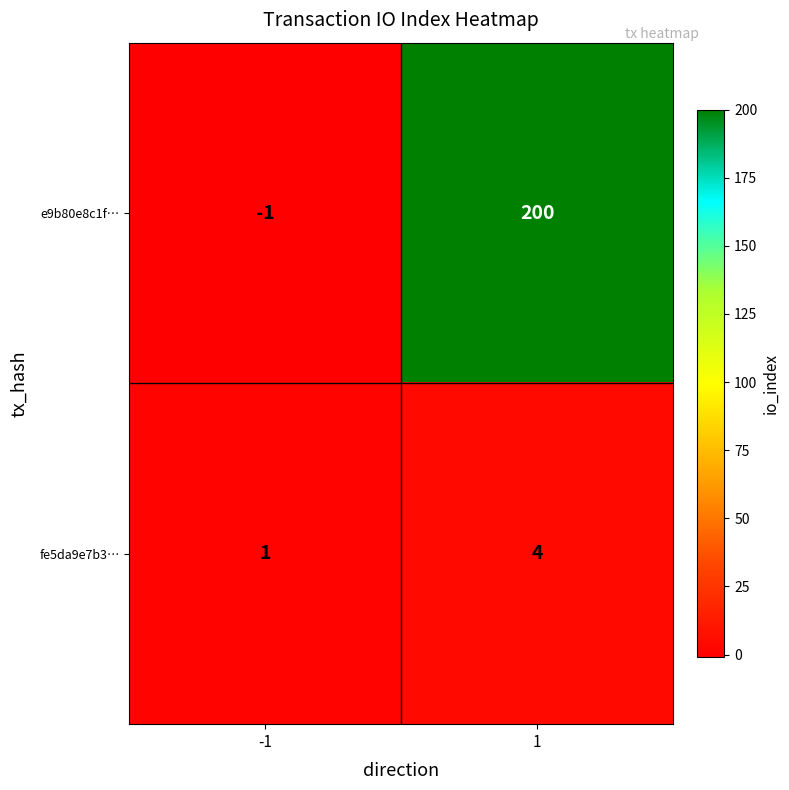

What value does the e9b80e8c1f… series have at 1?

200